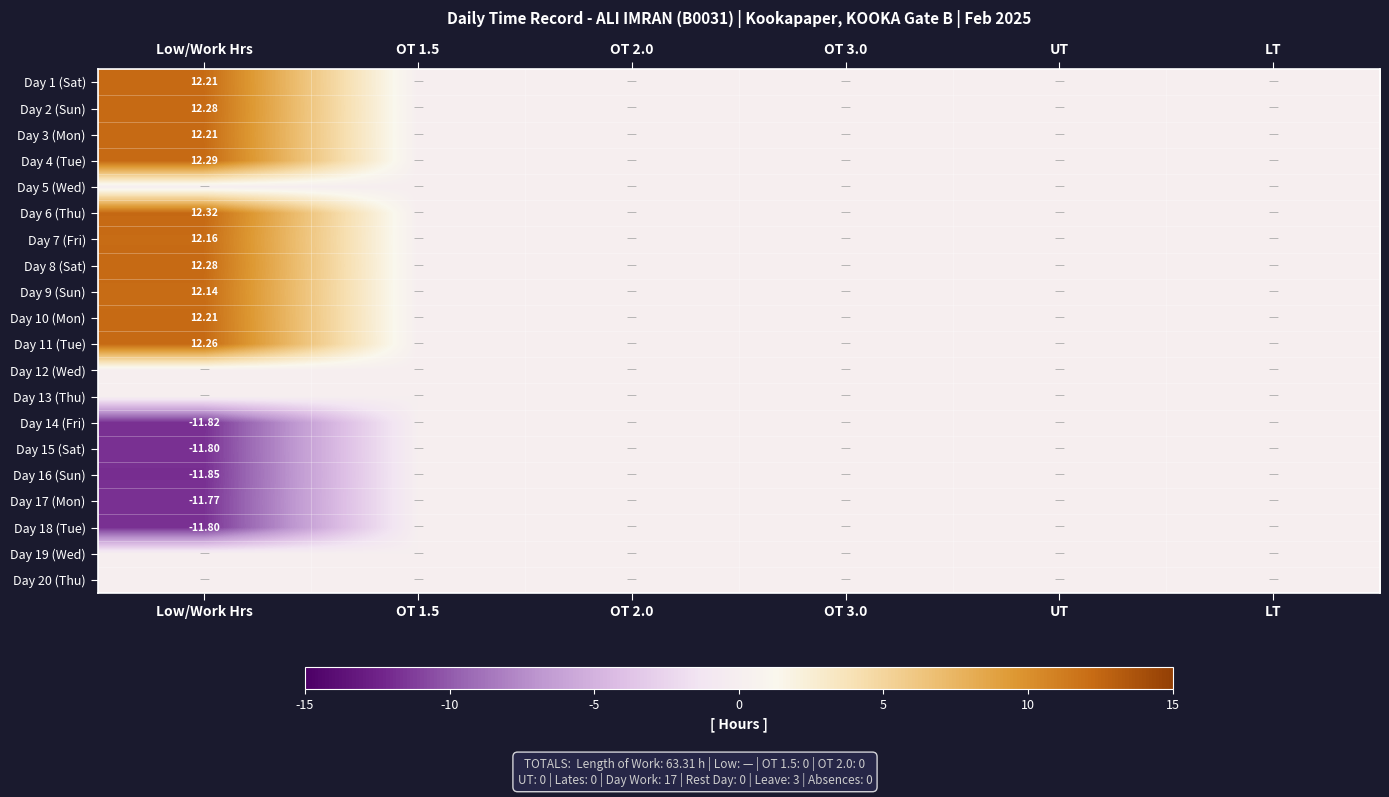

What is the maximum value shown in the chart?

12.3